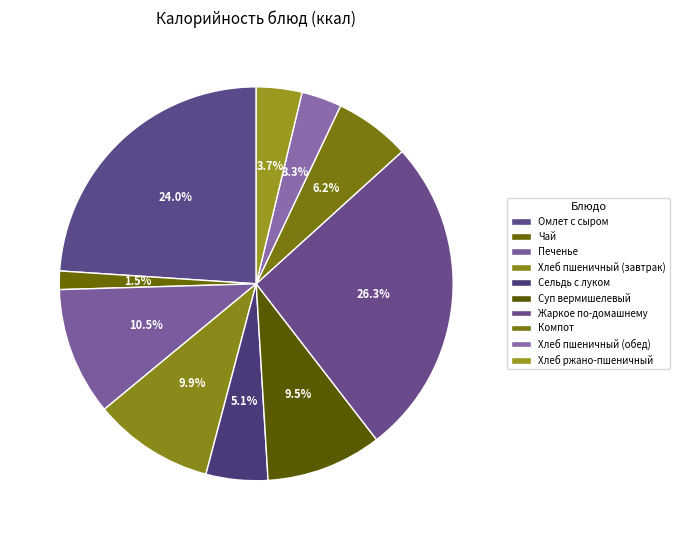

How many slices are in this pie chart?

10